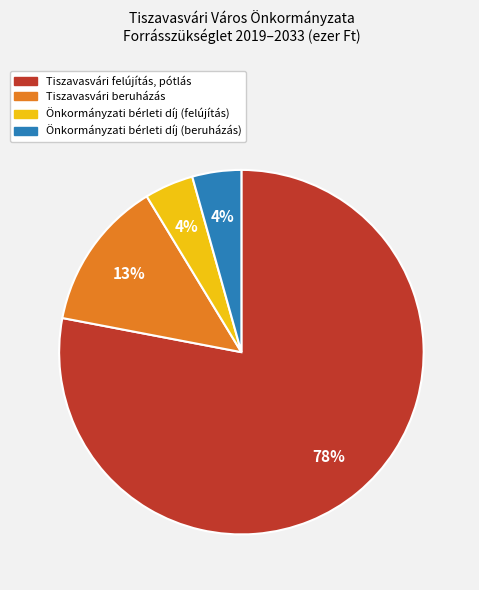

What percentage is the Önkormányzati bérleti díj (beruházás) slice, to the nearest percent?

4%